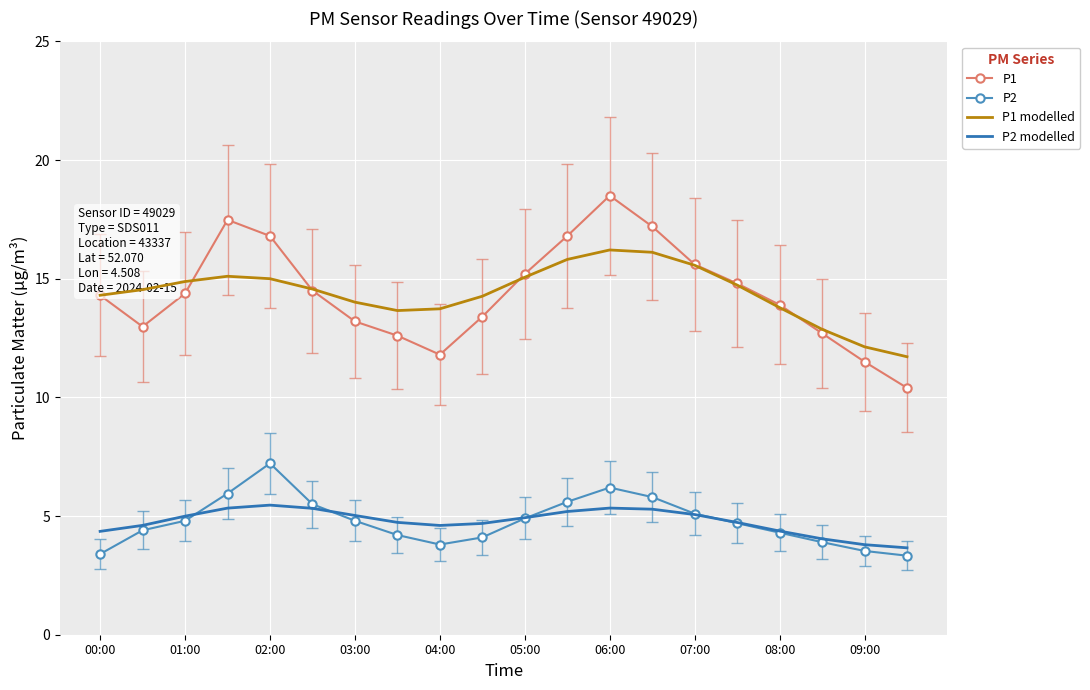

True or false: P2 and P1 modelled intersect in this chart.

False